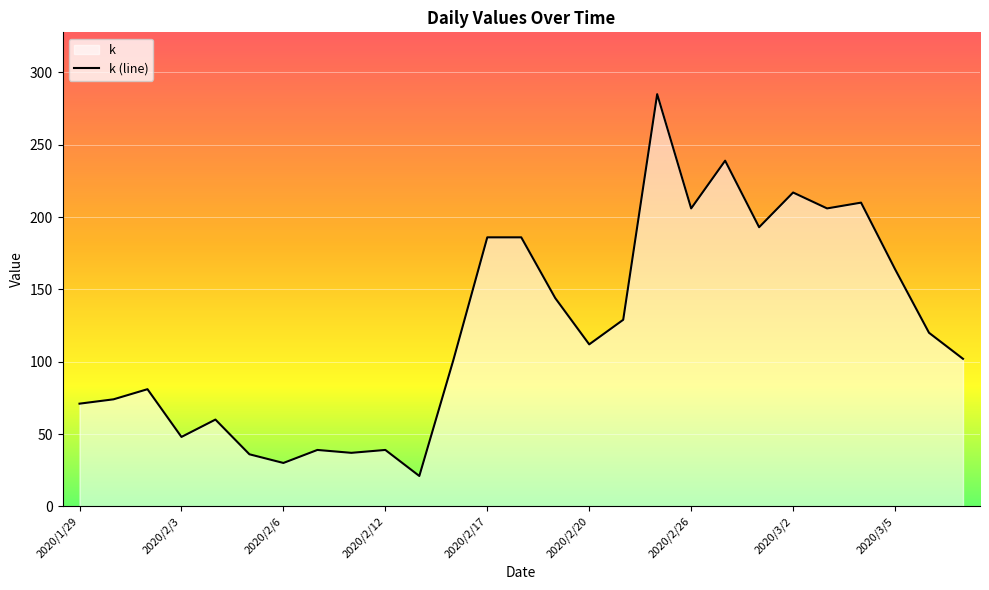

Which has a higher value, 2020/2/12 or 2020/2/7?

2020/2/12